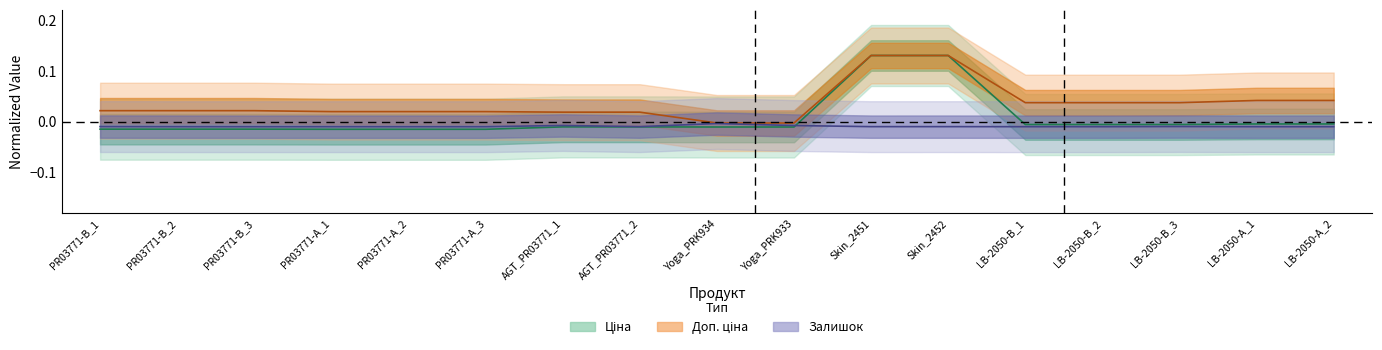

At how many categories does at least one series exceed 0?

15